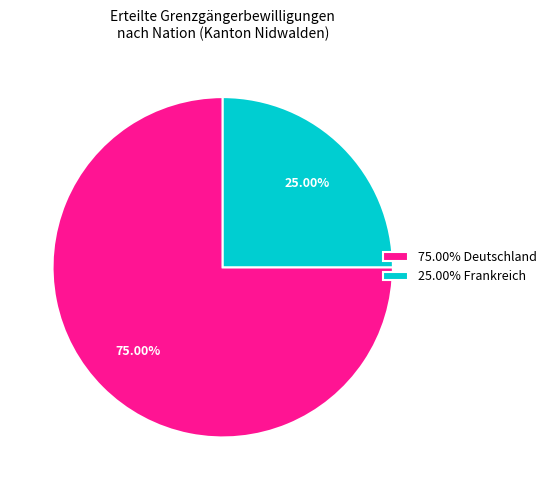

Approximately how many times larger is the value at 75.00% Deutschland compared to 25.00% Frankreich?

3.0